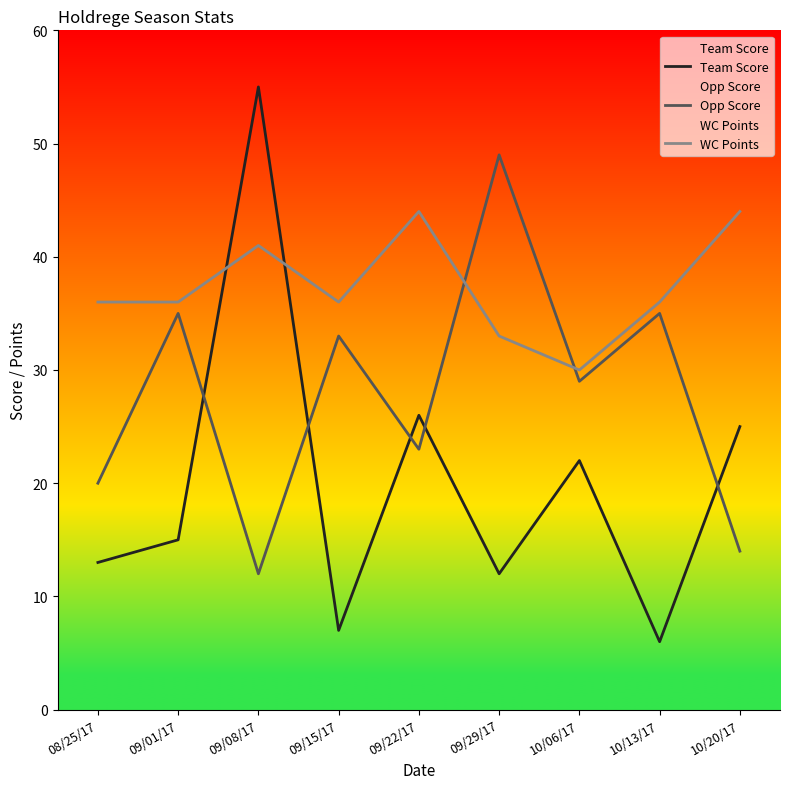

Which has a higher value, 10/06/17 or 09/08/17?

09/08/17